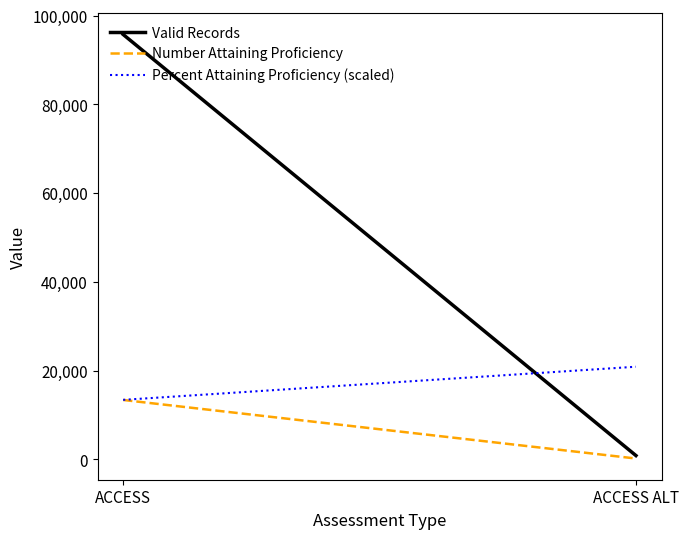

The value of Number Attaining Proficiency at ACCESS ALT is 257.5. True or false?

False